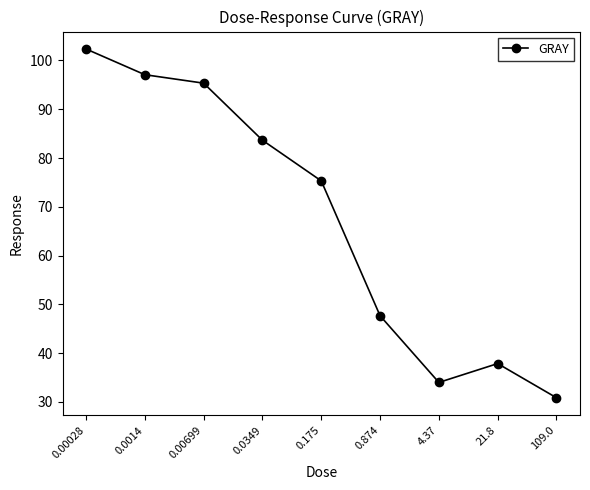

What is the label of the 6th point from the left?

0.874